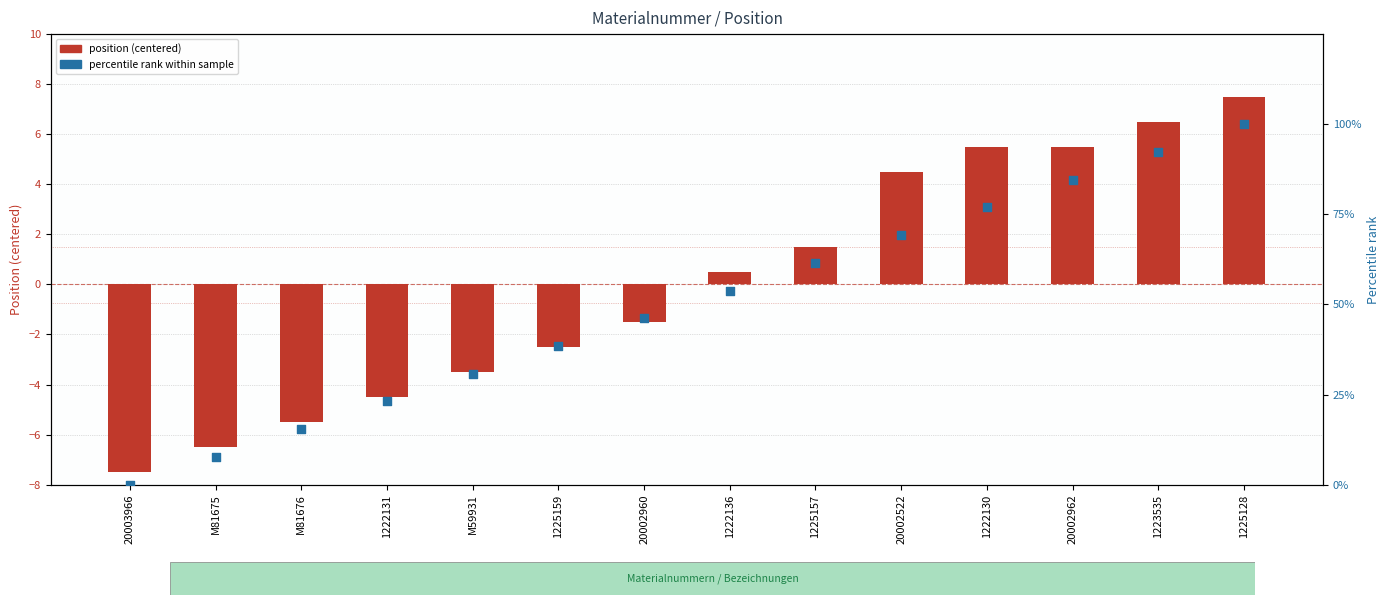

Which series contains the lowest Y value?

position (centered)